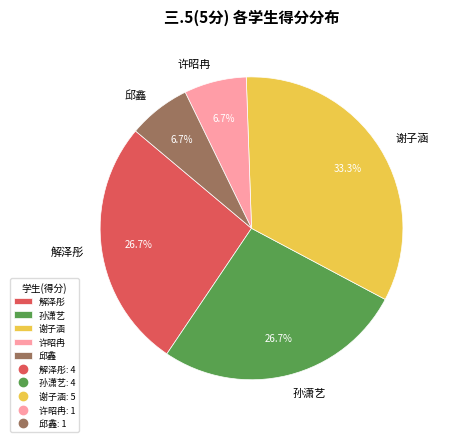

What portion of the pie excludes 许昭冉?

93.3%